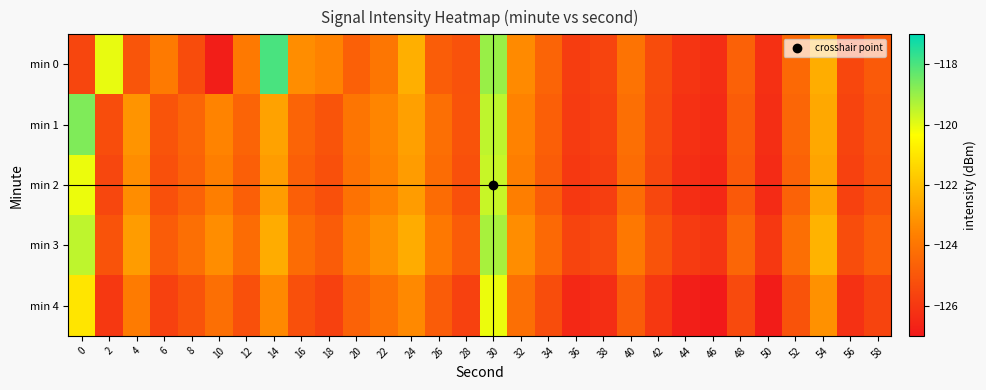

Reading right to left, extract all data points from this chart.

min 0: 58=-124.9	56=-125.5	54=-122.5	52=-124.4	50=-126.2	48=-124.7	46=-126.3	44=-126.1	42=-125.3	40=-124.1	38=-125.6	36=-125.8	34=-124.6	32=-123.4	30=-119.0	28=-125.1	26=-124.8	24=-122.4	22=-124.0	20=-124.7	18=-123.6	16=-123.3	14=-118.0	12=-123.9	10=-126.8	8=-125.3	6=-123.8	4=-125.0	2=-120.0	0=-125.5
min 1: 58=-125.0	56=-125.6	54=-122.6	52=-124.5	50=-126.3	48=-124.8	46=-126.4	44=-126.2	42=-125.4	40=-124.2	38=-125.7	36=-125.9	34=-124.7	32=-123.6	30=-119.5	28=-125.1	26=-124.2	24=-122.8	22=-123.5	20=-124.0	18=-125.1	16=-124.6	14=-122.8	12=-124.6	10=-123.5	8=-124.5	6=-125.1	4=-123.1	2=-125.3	0=-118.7
min 2: 58=-125.1	56=-125.7	54=-122.7	52=-124.6	50=-126.4	48=-124.9	46=-126.5	44=-126.3	42=-125.5	40=-124.3	38=-125.8	36=-126.0	34=-124.8	32=-123.7	30=-119.6	28=-125.2	26=-124.3	24=-122.9	22=-123.6	20=-124.1	18=-125.2	16=-124.7	14=-122.9	12=-124.7	10=-123.7	8=-124.6	6=-125.2	4=-123.3	2=-125.5	0=-120.1
min 3: 58=-124.7	56=-125.3	54=-122.3	52=-124.2	50=-126.0	48=-124.5	46=-126.1	44=-125.9	42=-125.1	40=-123.9	38=-125.4	36=-125.6	34=-124.4	32=-123.3	30=-119.2	28=-124.8	26=-123.9	24=-122.5	22=-123.2	20=-123.7	18=-124.8	16=-124.3	14=-122.5	12=-124.3	10=-123.3	8=-124.2	6=-124.8	4=-122.9	2=-125.1	0=-119.5
min 4: 58=-125.6	56=-126.2	54=-123.2	52=-125.1	50=-126.9	48=-125.4	46=-127.0	44=-126.8	42=-126.0	40=-124.8	38=-126.3	36=-126.5	34=-125.3	32=-124.2	30=-120.1	28=-125.7	26=-124.8	24=-123.4	22=-124.1	20=-124.6	18=-125.7	16=-125.2	14=-123.4	12=-125.2	10=-124.2	8=-125.1	6=-125.7	4=-123.8	2=-126.0	0=-121.0